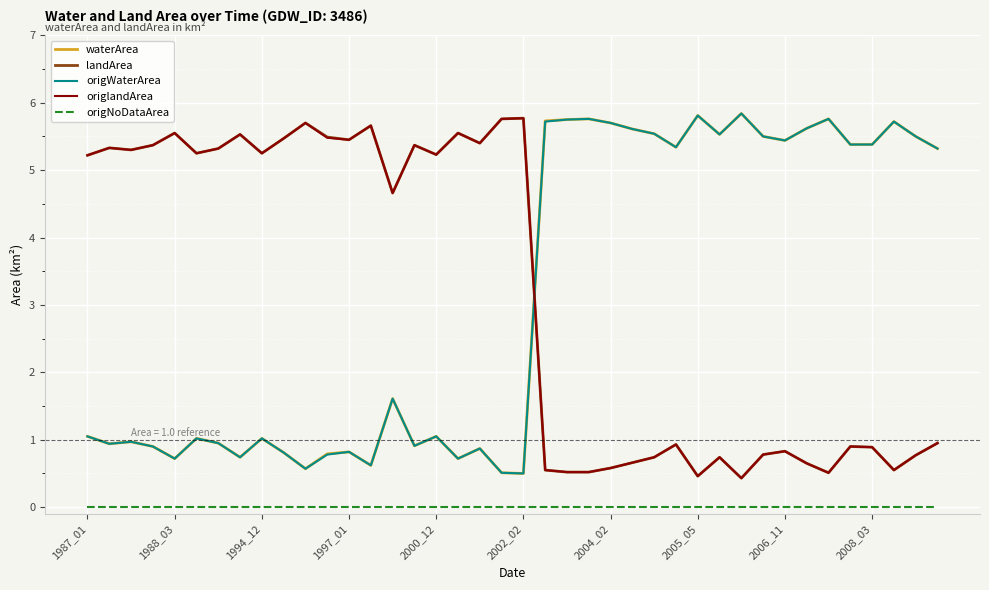

What is the greatest value displayed?

5.8